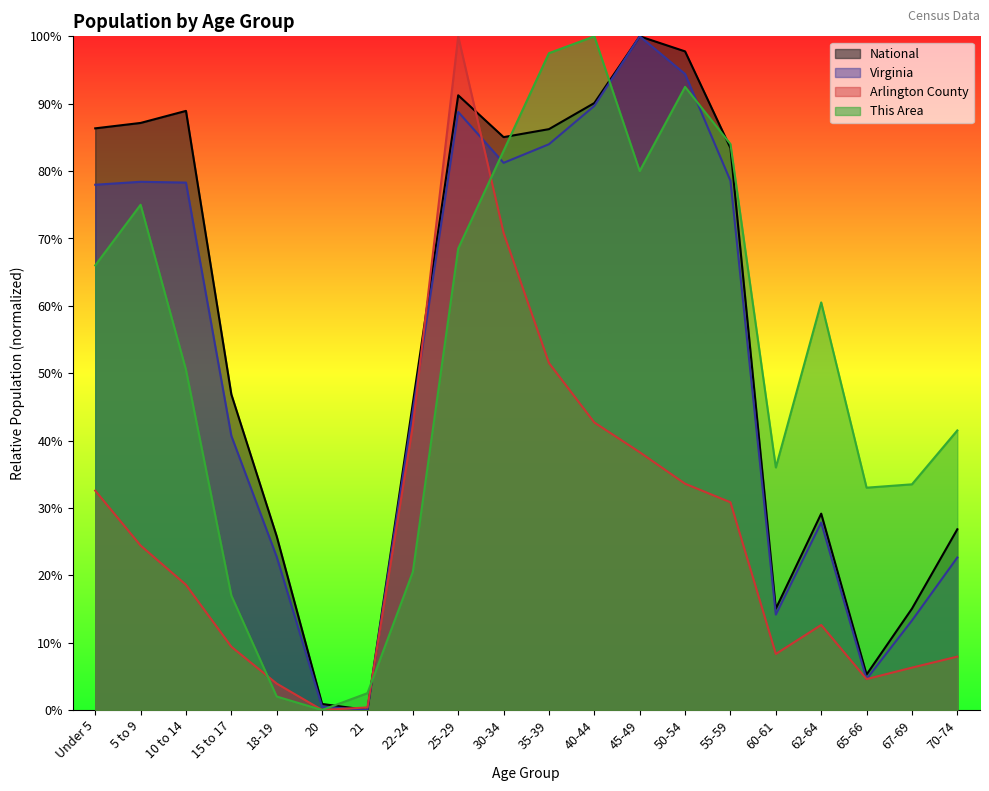

Where is the first local maximum for This Area?

5 to 9